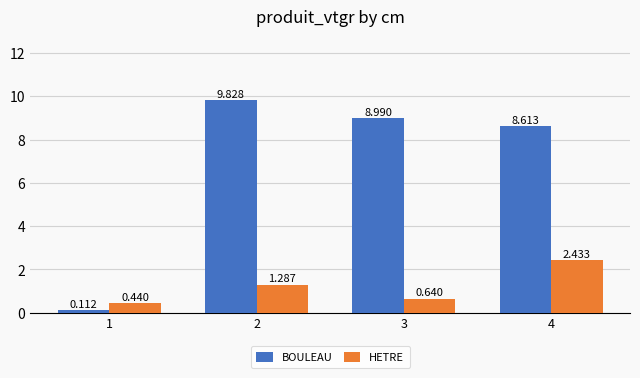

What is the difference between the second highest and minimum values in the HETRE series?

0.8